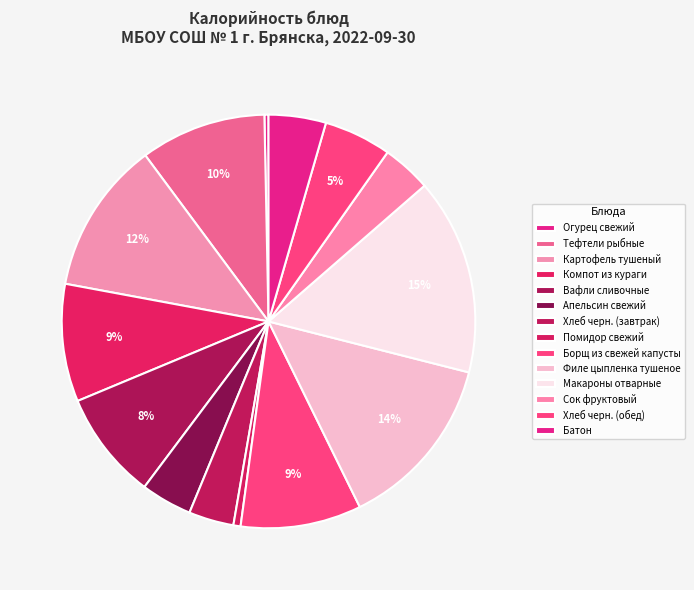

Which has a higher value, Компот из кураги or Макароны отварные?

Макароны отварные